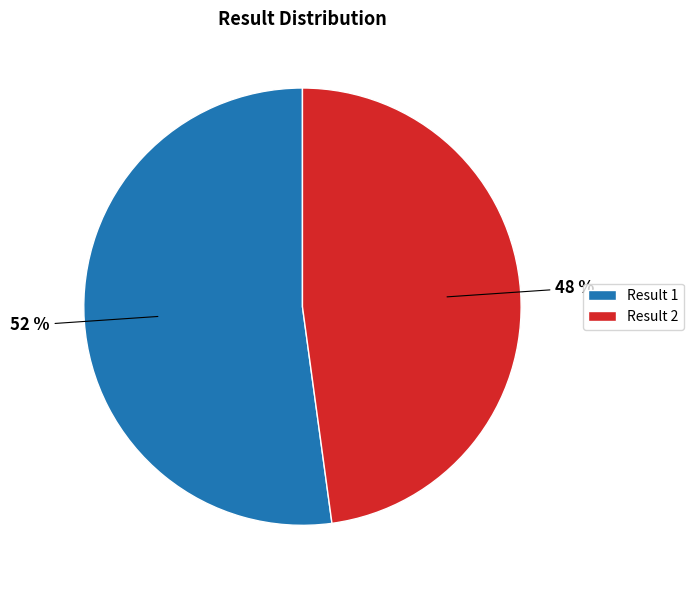

Count the number of slices in the pie.

2